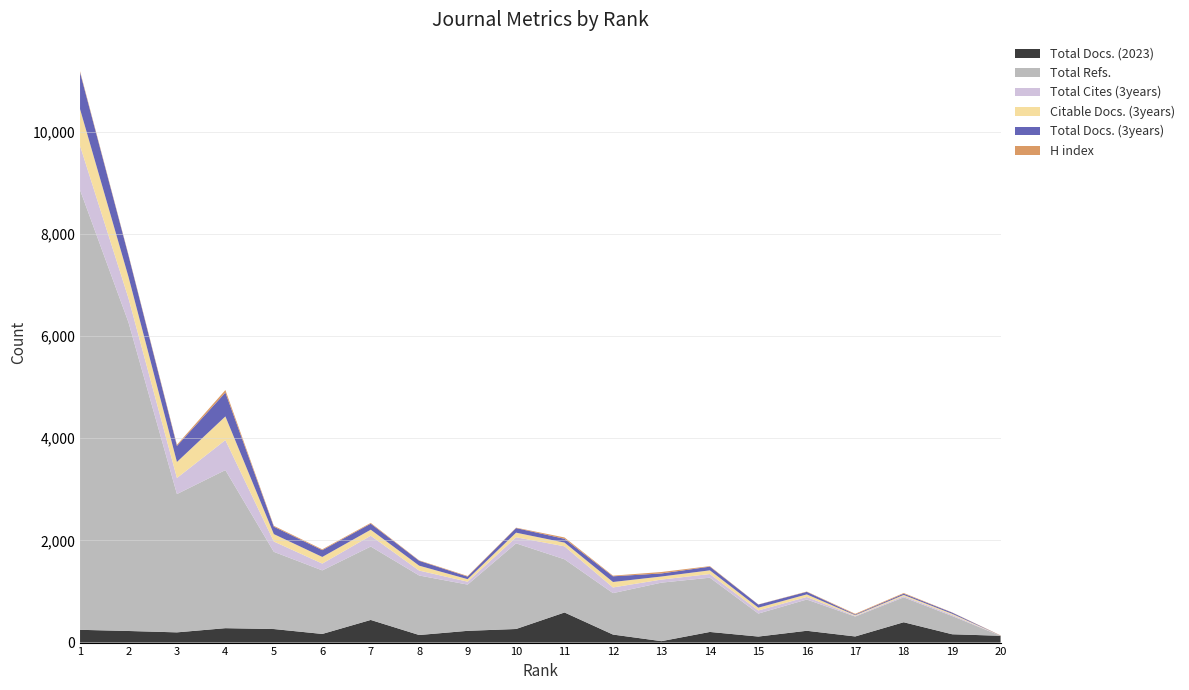

Reading right to left, transcribe all the data shown in this chart.

Total Docs. (2023): 20=133	19=163	18=398	17=120	16=231	15=118	14=208	13=28	12=157	11=589	10=266	9=230	8=148	7=443	6=169	5=265	4=282	3=200	2=227	1=250
Total Refs.: 20=0	19=357	18=487	17=390	16=612	15=450	14=1062	13=1145	12=811	11=1041	10=1676	9=905	8=1165	7=1437	6=1244	5=1511	4=3094	3=2707	2=6040	1=8608
Total Cites (3years): 20=1	19=23	18=24	17=13	16=50	15=61	14=72	13=60	12=111	11=254	10=119	9=57	8=96	7=211	6=133	5=202	4=587	3=314	2=471	1=864
Citable Docs. (3years): 20=1	19=21	18=24	17=13	16=50	15=54	14=72	13=60	12=107	11=73	10=90	9=49	8=96	7=118	6=130	5=145	4=463	3=314	2=419	1=718
Total Docs. (3years): 20=1	19=23	18=24	17=13	16=50	15=61	14=72	13=60	12=111	11=74	10=90	9=50	8=96	7=118	6=133	5=145	4=467	3=314	2=419	1=718
H index: 20=5	19=4	18=13	17=14	16=6	15=3	14=10	13=28	12=13	11=26	10=8	9=12	8=8	7=15	6=16	5=17	4=49	3=22	2=14	1=23